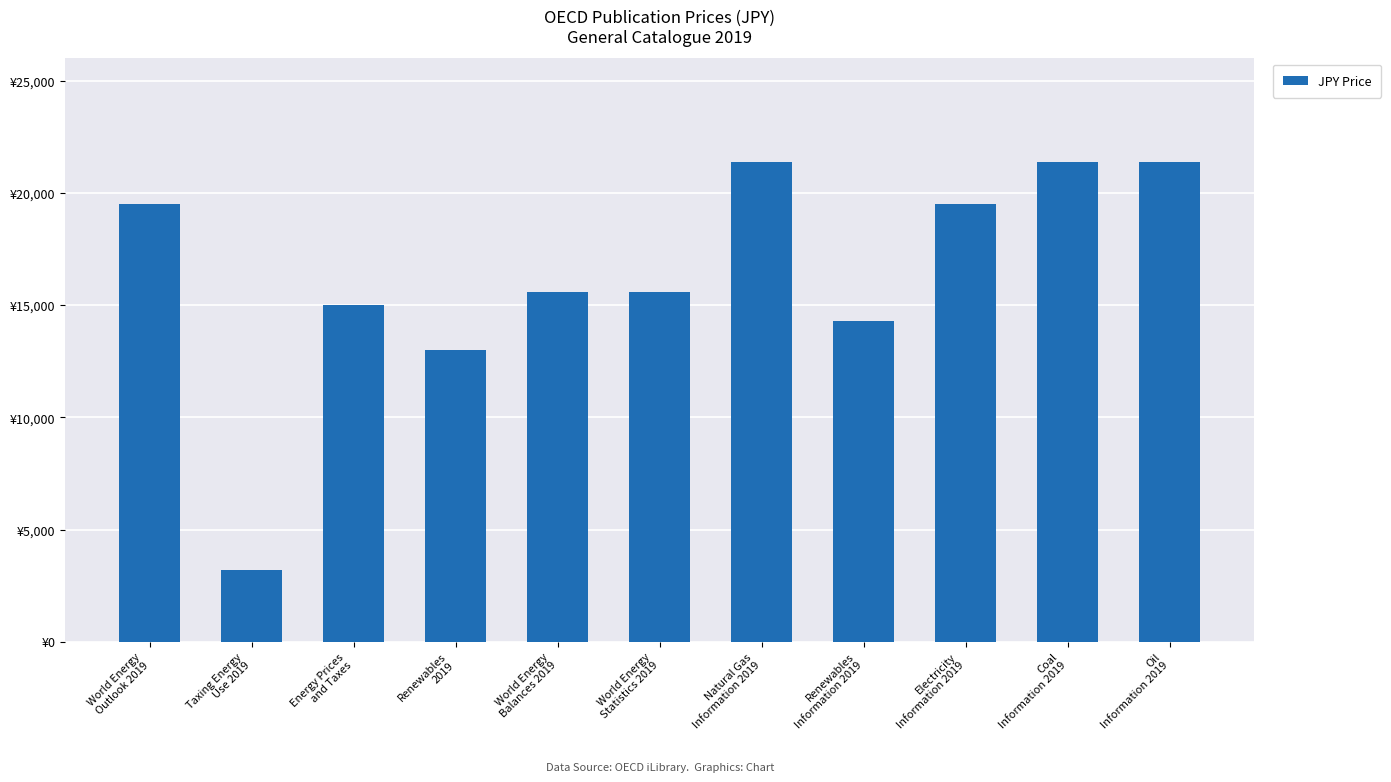

What is the greatest value displayed?

21400